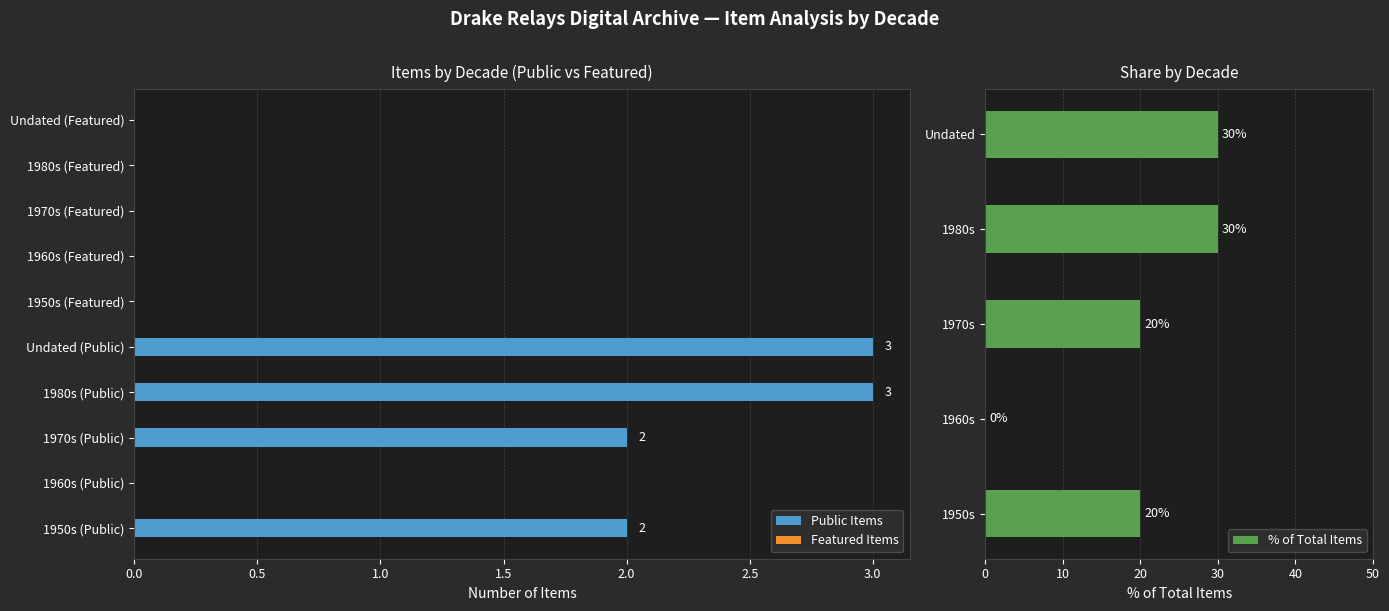

The Public Items series shows 0 at 1960s (Public). True or false?

True